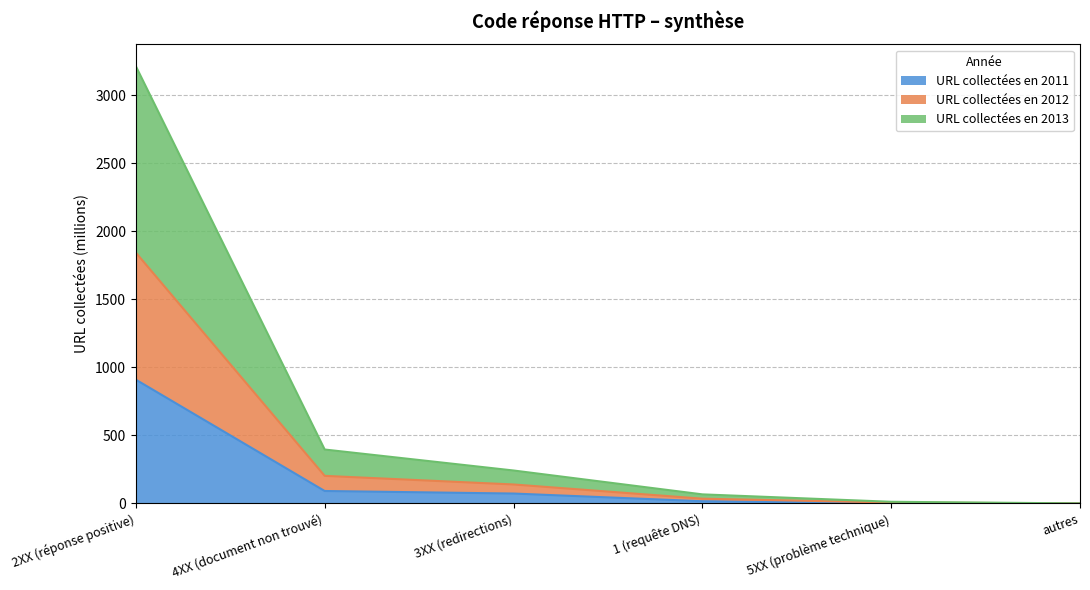

How many series are shown in this chart?

3